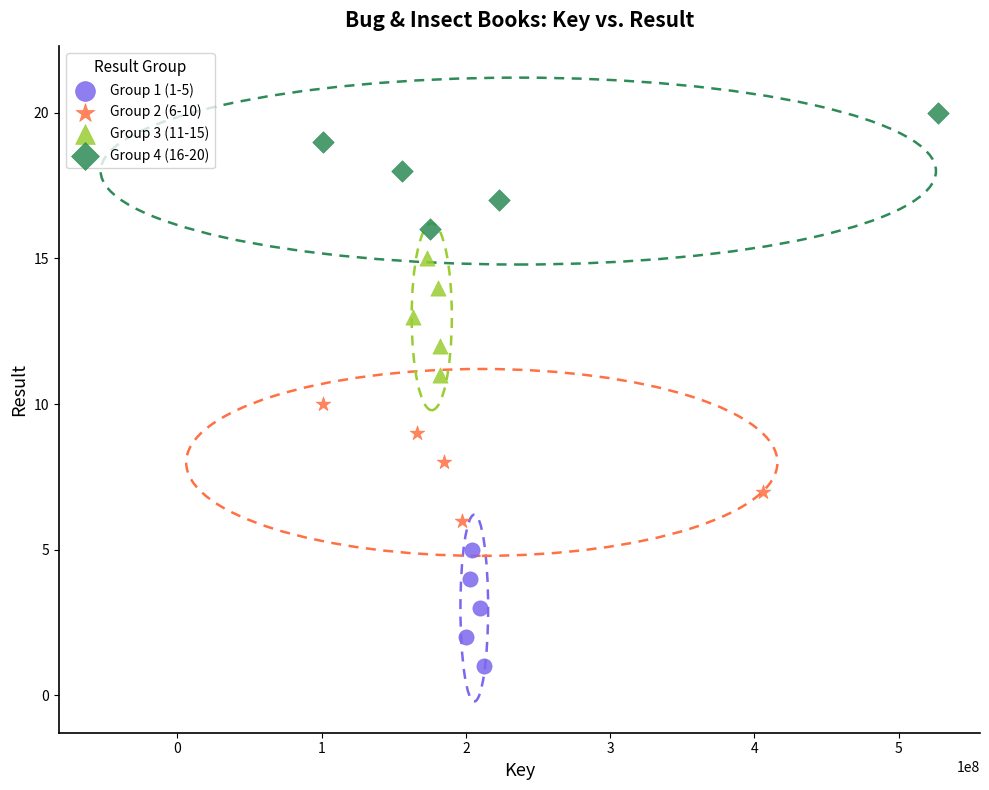

Which series contains the highest Y value?

Group 4 (16-20)